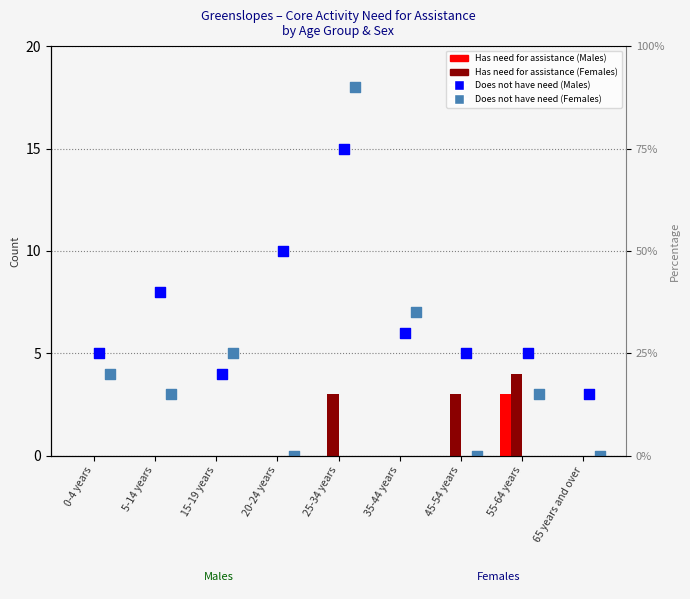

Which series reaches the maximum Y coordinate?

Does not have need (Females)